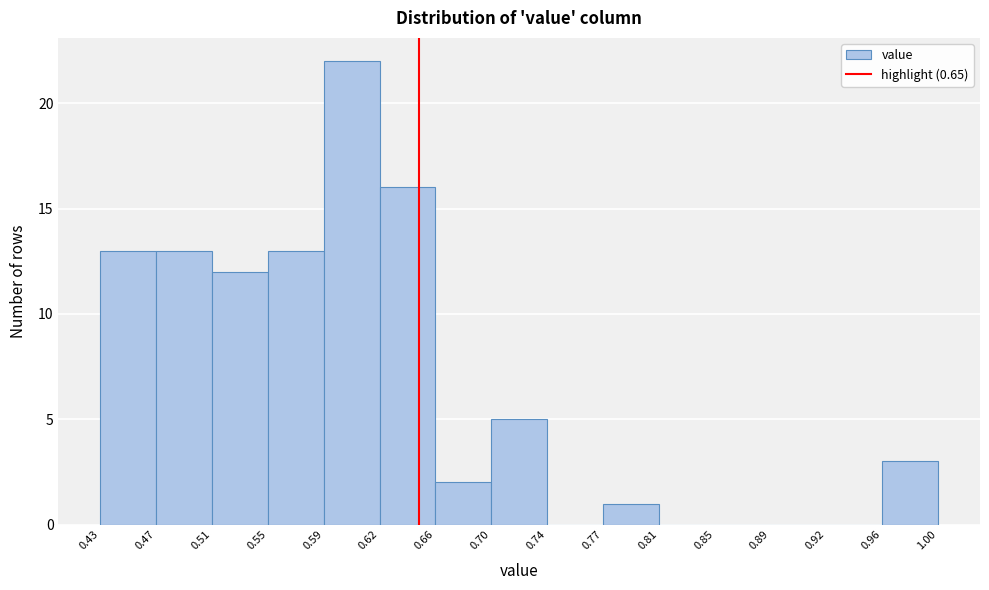

Which range on the x-axis has the tallest bar?

0.59 to 0.62